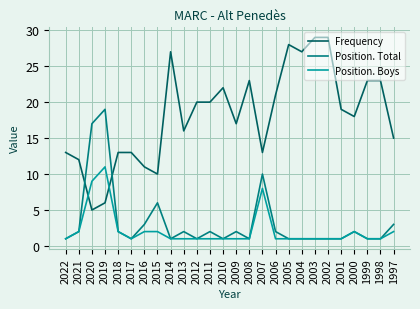

What is the greatest value displayed?

29